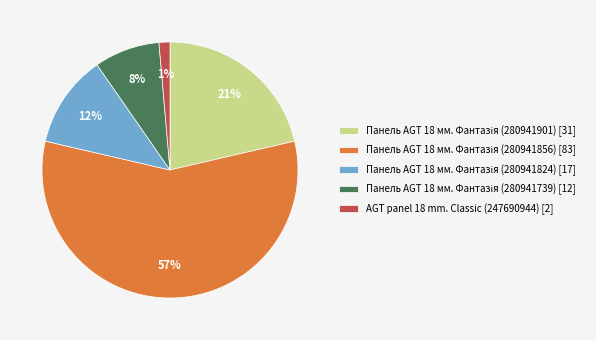

How many segments does this pie chart have?

5